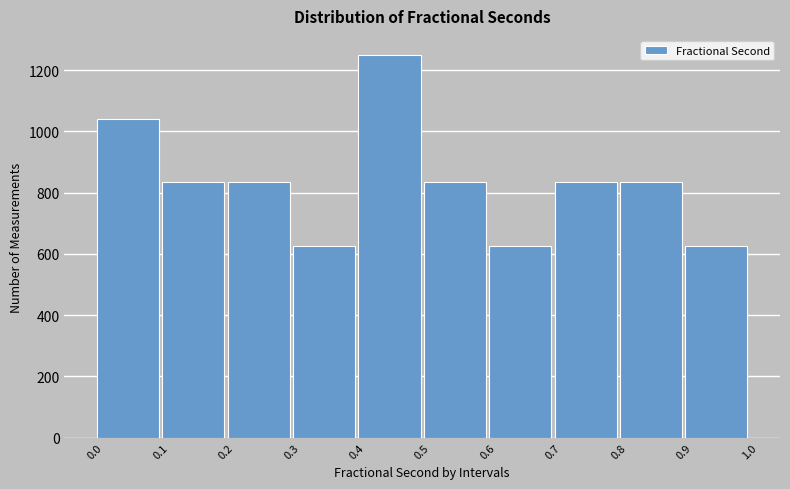

Reading left to right, transcribe this chart: for each bar, give the range it covers on the x-axis and its height. The values are not printed on the chart, so give them approximately, as read against the axis.

0.0 to 0.1: 1040
0.1 to 0.2: 840
0.2 to 0.3: 840
0.3 to 0.4: 620
0.4 to 0.5: 1240
0.5 to 0.6: 840
0.6 to 0.7: 620
0.7 to 0.8: 840
0.8 to 0.9: 840
0.9 to 1.0: 620